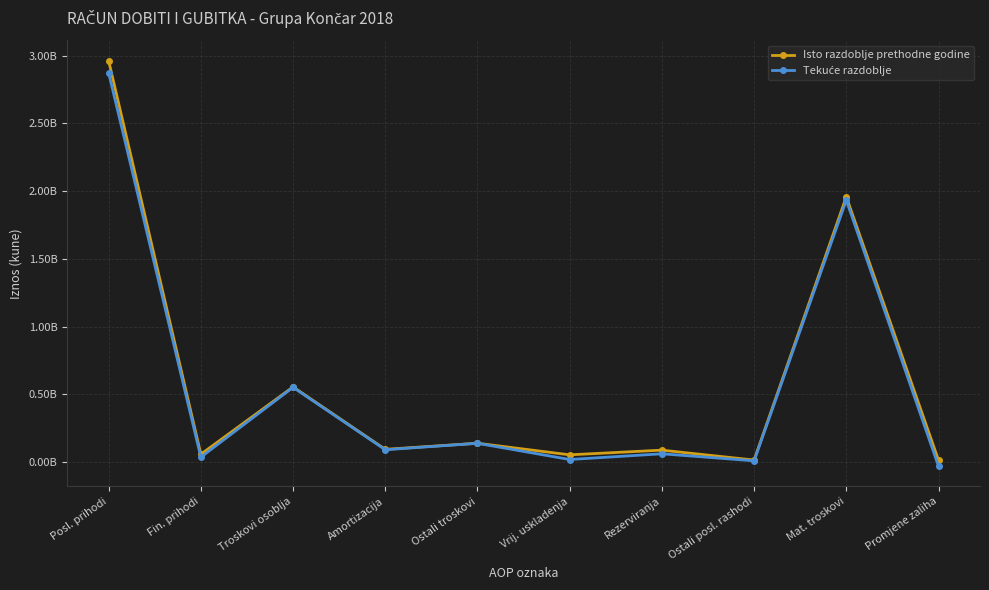

Where is the first local maximum for Isto razdoblje prethodne godine?

Troskovi osoblja